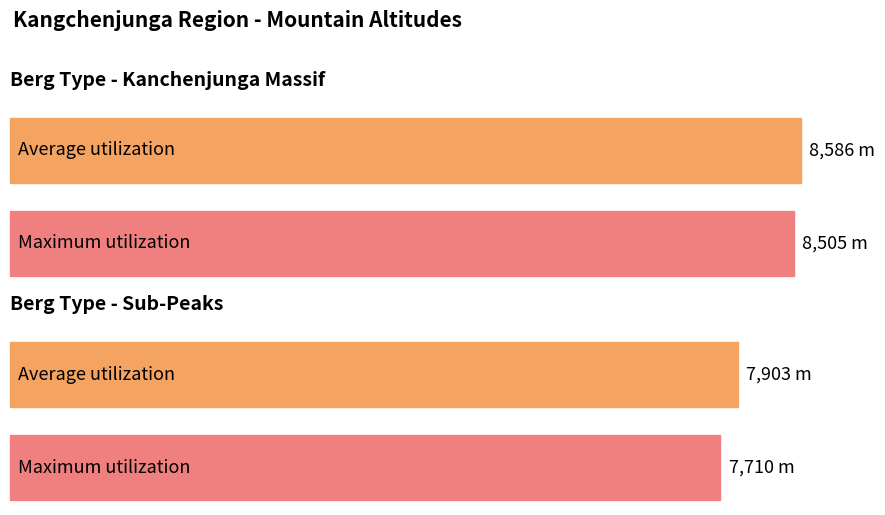

Rank the series by their average value, from highest to lowest.

Average utilization, Maximum utilization